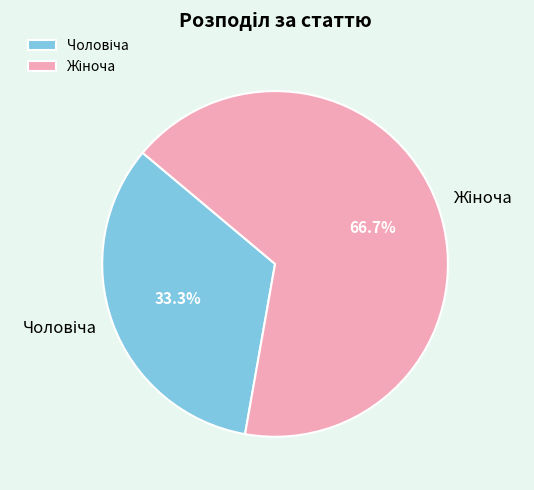

Is there a majority slice in this chart?

Yes